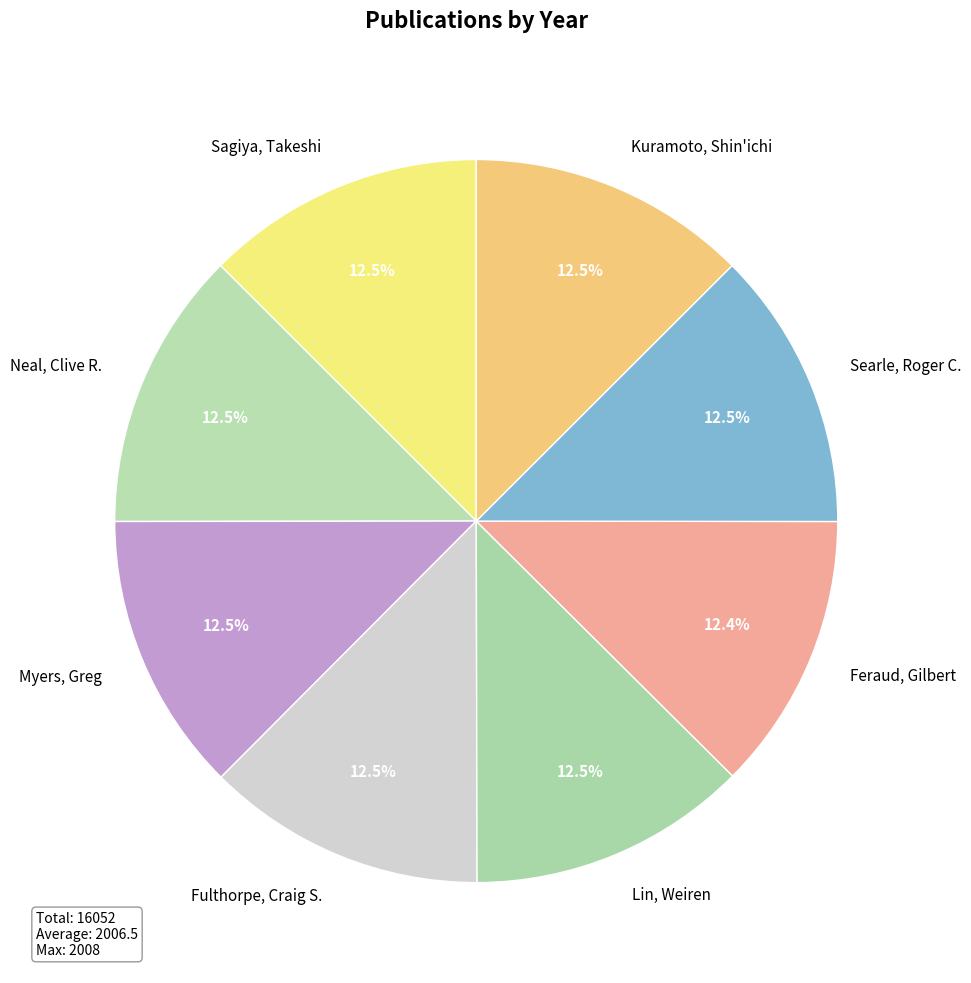

Count the number of slices in the pie.

8